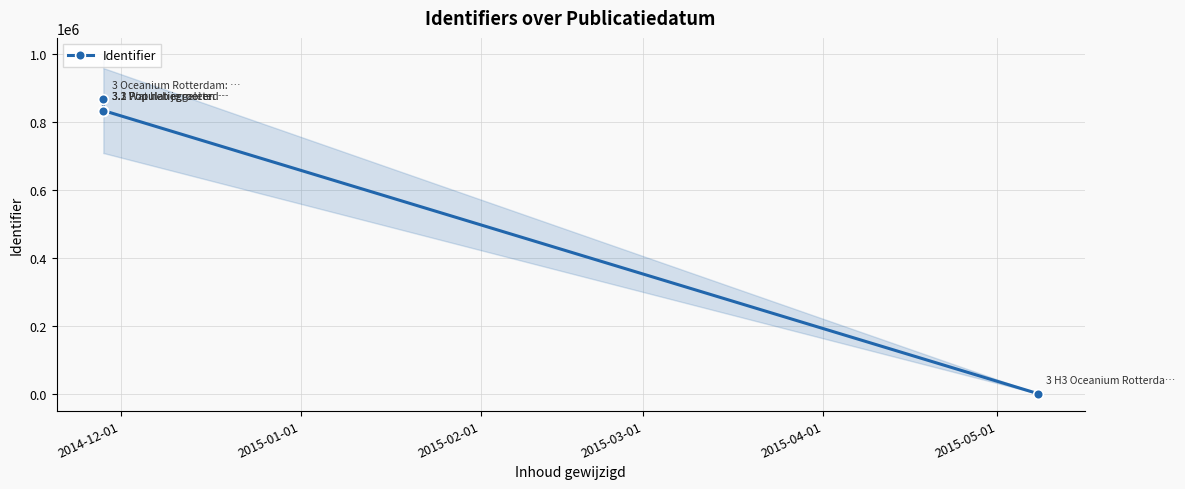

At which category does the chart reach its peak across all series?

2014-12-01